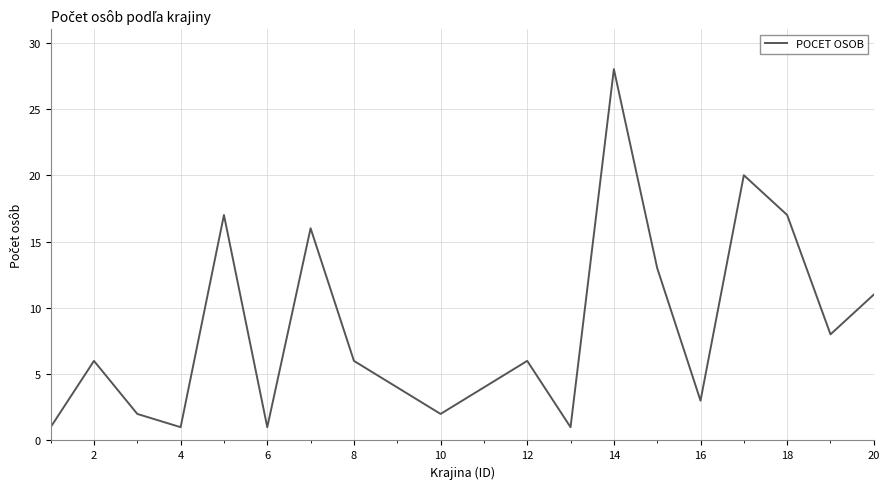

What is the maximum value shown in the chart?

28